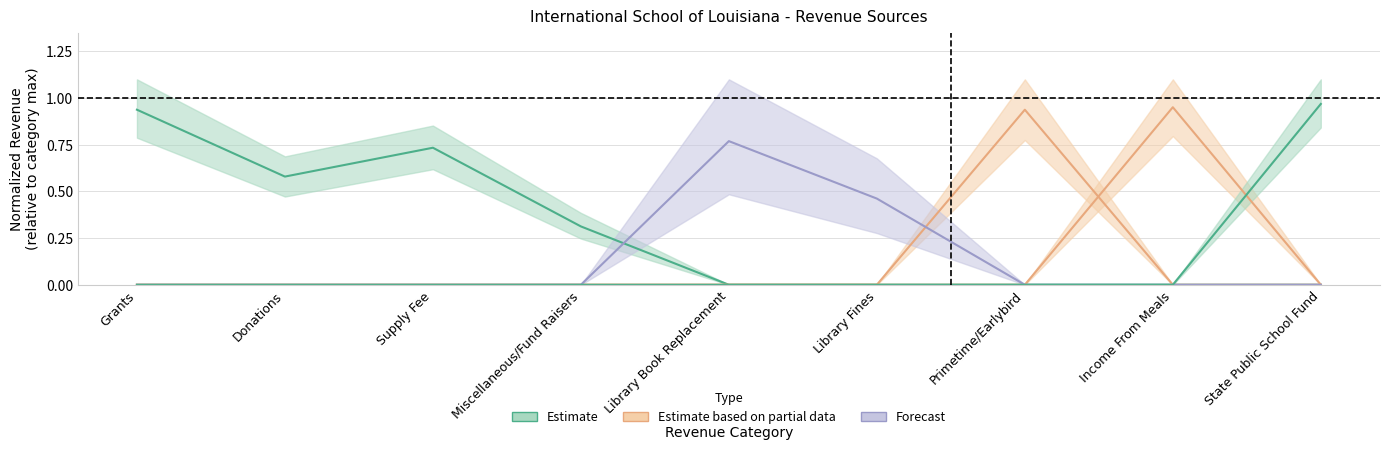

What is the total value across all series at Grants?

0.9